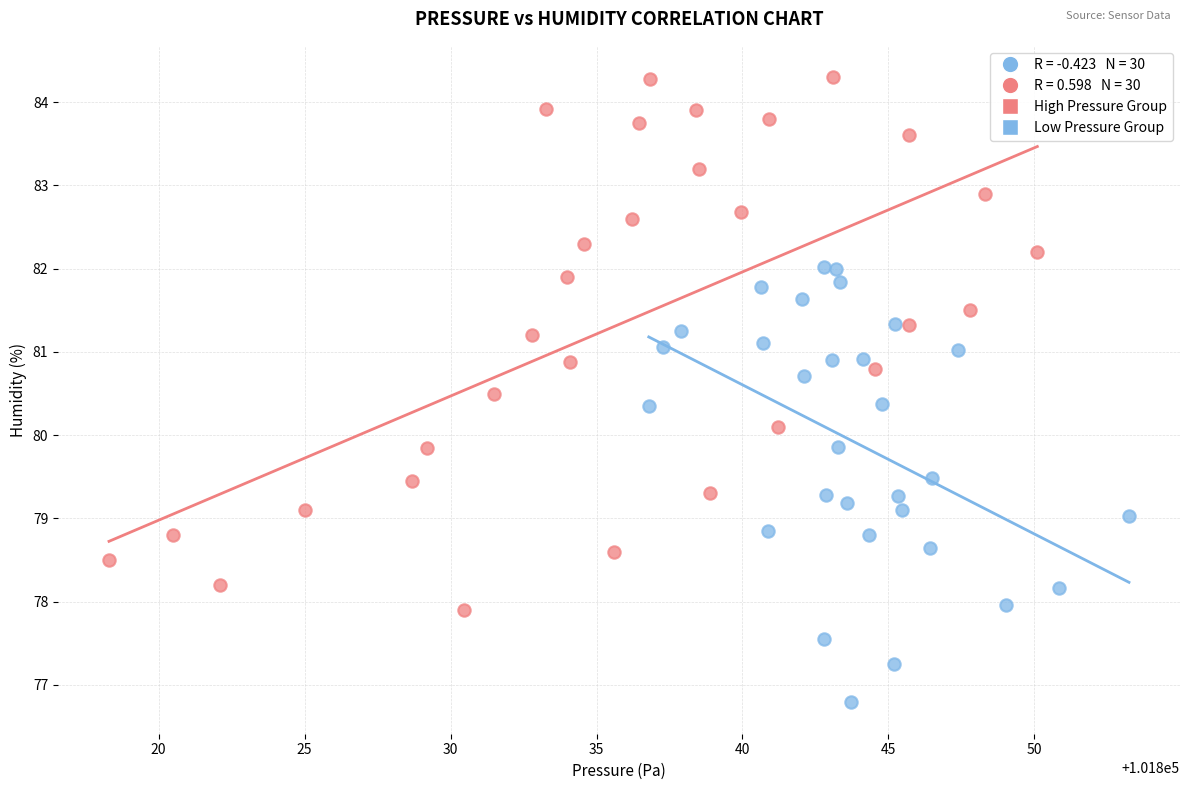

Which series contains the highest Y value?

High Pressure Group